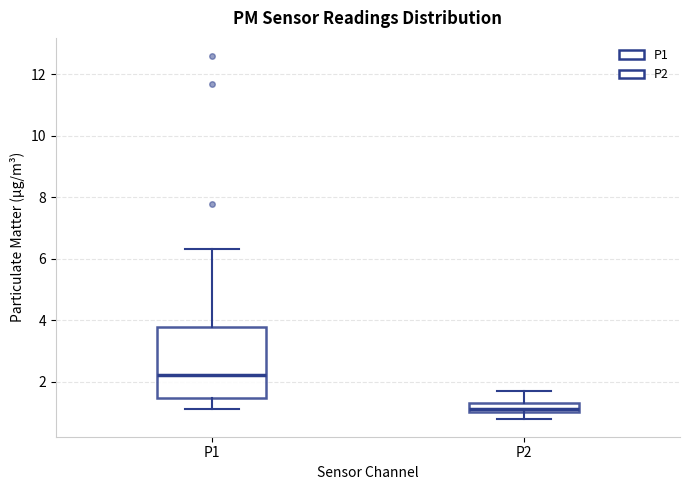

Comparing the boxes themselves (not the whiskers), which one is the tallest?

P1